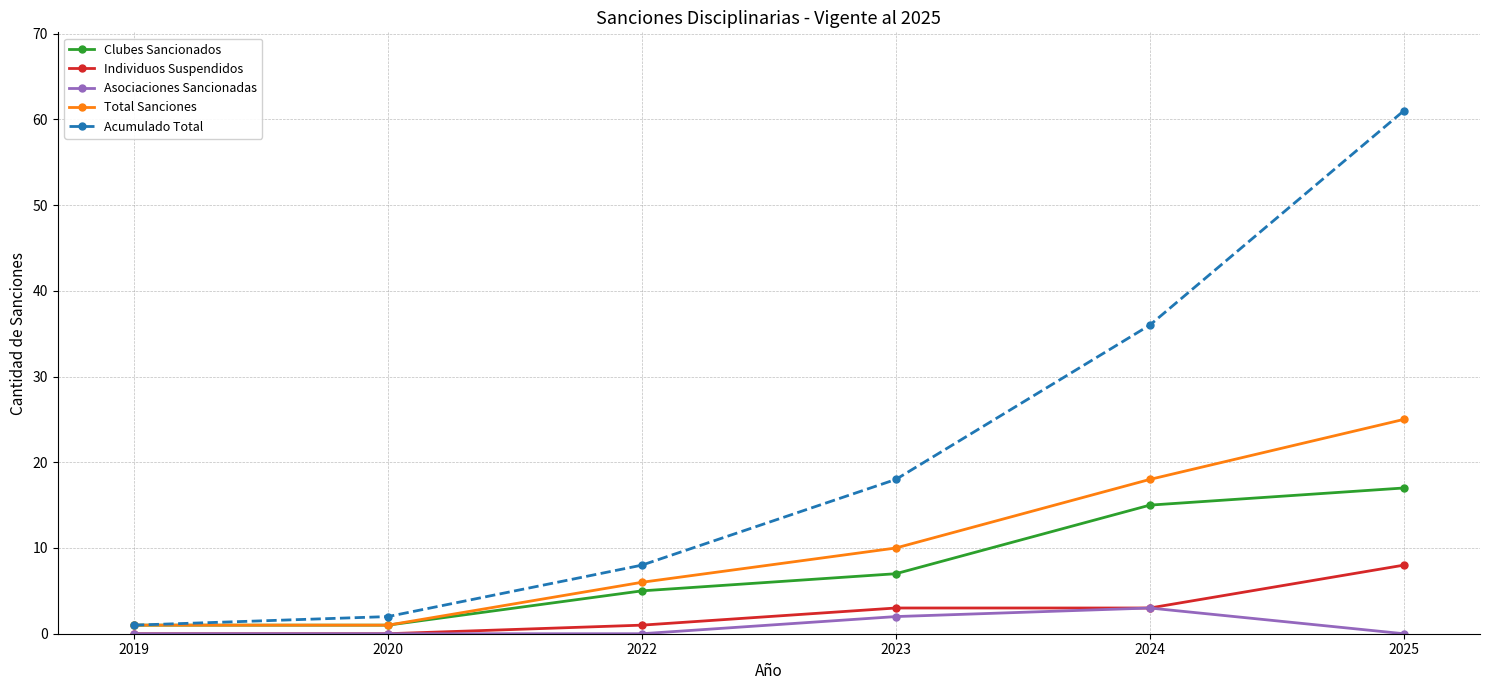

Reading left to right, transcribe all the data shown in this chart.

Clubes Sancionados: 1	1	5	7	15	17
Individuos Suspendidos: 0	0	1	3	3	8
Asociaciones Sancionadas: 0	0	0	2	3	0
Total Sanciones: 1	1	6	10	18	25
Acumulado Total: 1	2	8	18	36	61